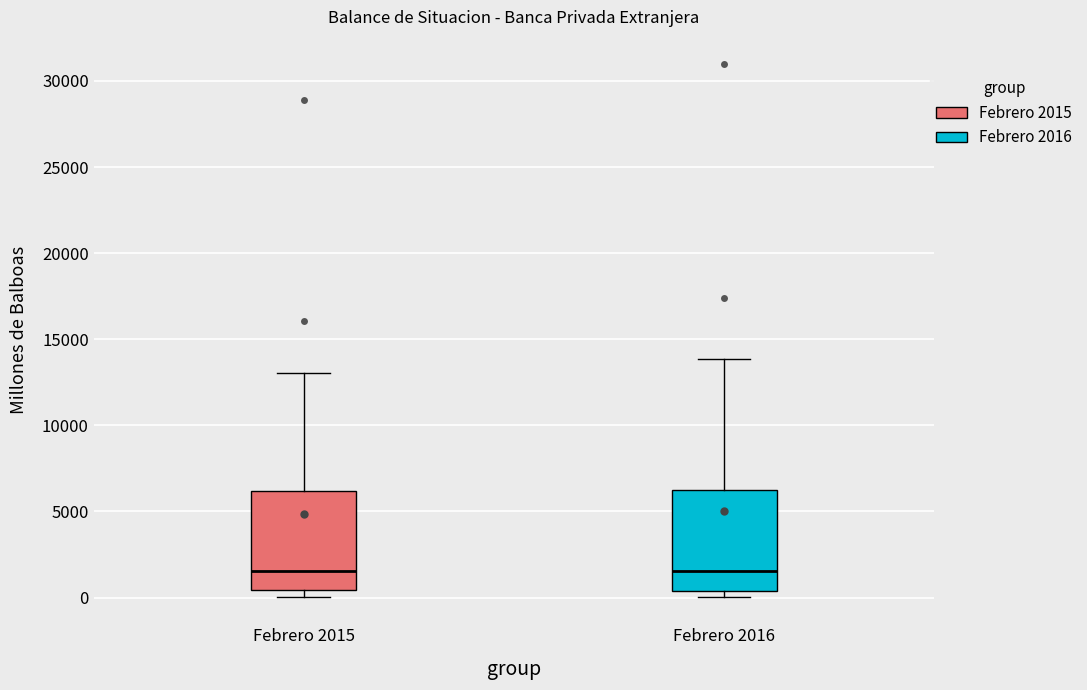

Reading left to right, transcribe this box plot: for each box, give where its median line is, the range the box spans, and where its two whiskers end, as read against the y-axis. The values are not printed on the chart, so give them approximately, as read against the axis.

Febrero 2015: median 1500, box 500 to 6000, whiskers 0 to 13000
Febrero 2016: median 1500, box 500 to 6500, whiskers 0 to 14000